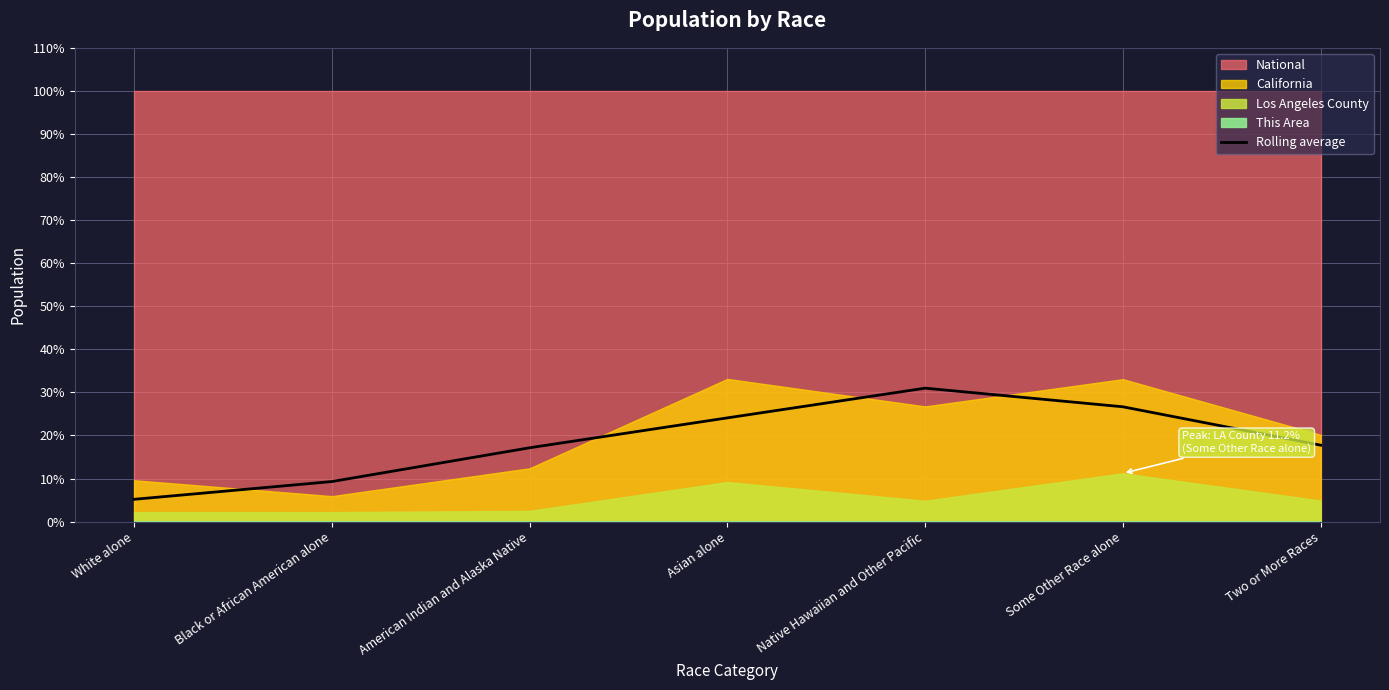

The Rolling average series shows 17.7 at Two or More Races. True or false?

True